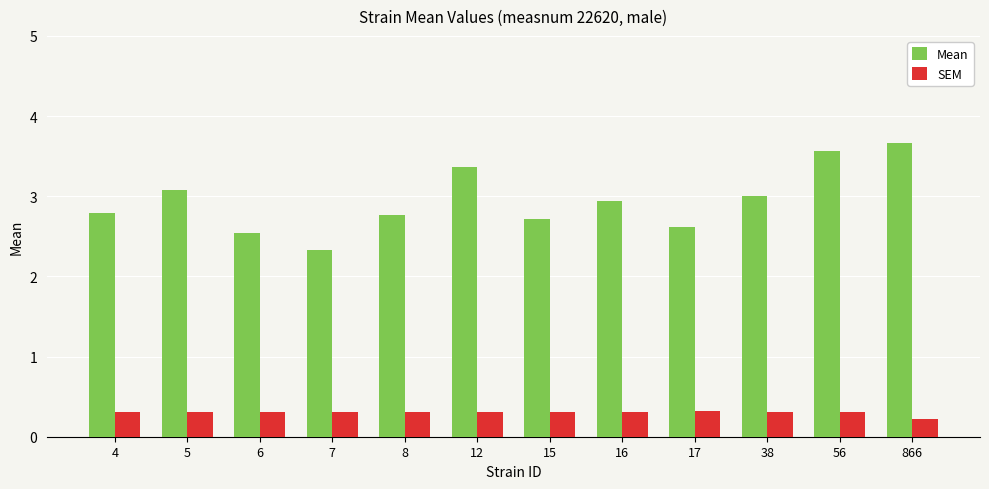

Which series changed the most between 12 and 17?

Mean